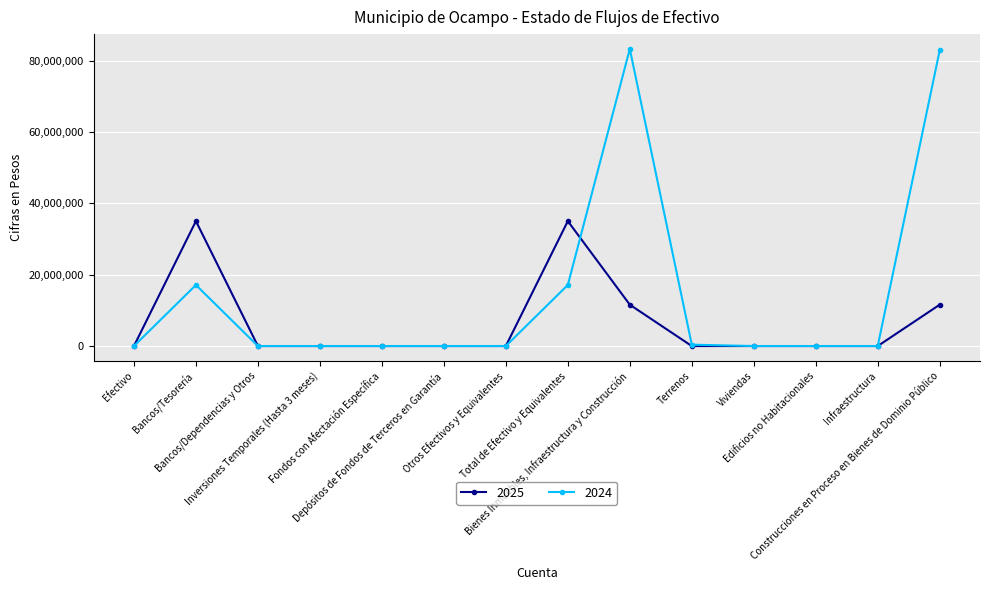

Which series has the largest range (max minus min)?

2024